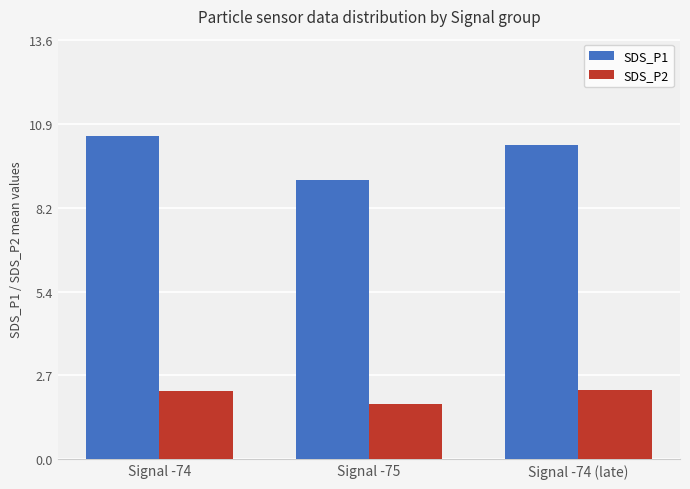

Is it true that SDS_P2 equals 2.2 at Signal -74 (late)?

True